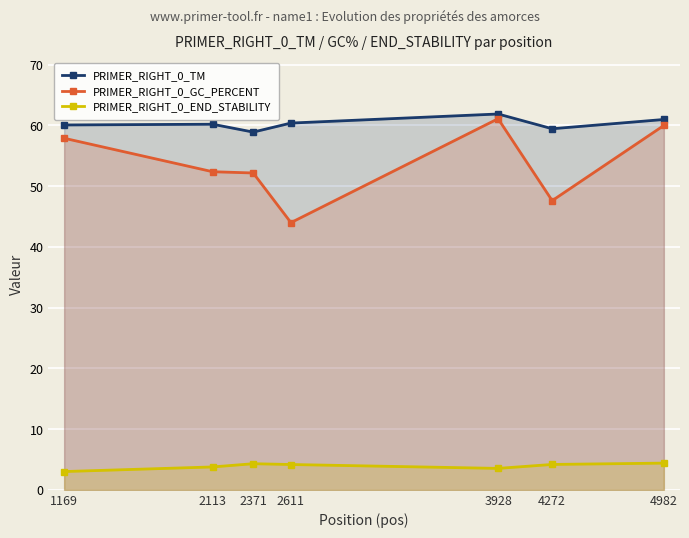

Reading right to left, extract all data points from this chart.

PRIMER_RIGHT_0_TM: 61.0	59.5	61.9	60.4	58.9	60.2	60.1
PRIMER_RIGHT_0_GC_PERCENT: 60.0	47.6	61.1	44.0	52.2	52.4	57.9
PRIMER_RIGHT_0_END_STABILITY: 4.4	4.2	3.5	4.2	4.3	3.8	3.0